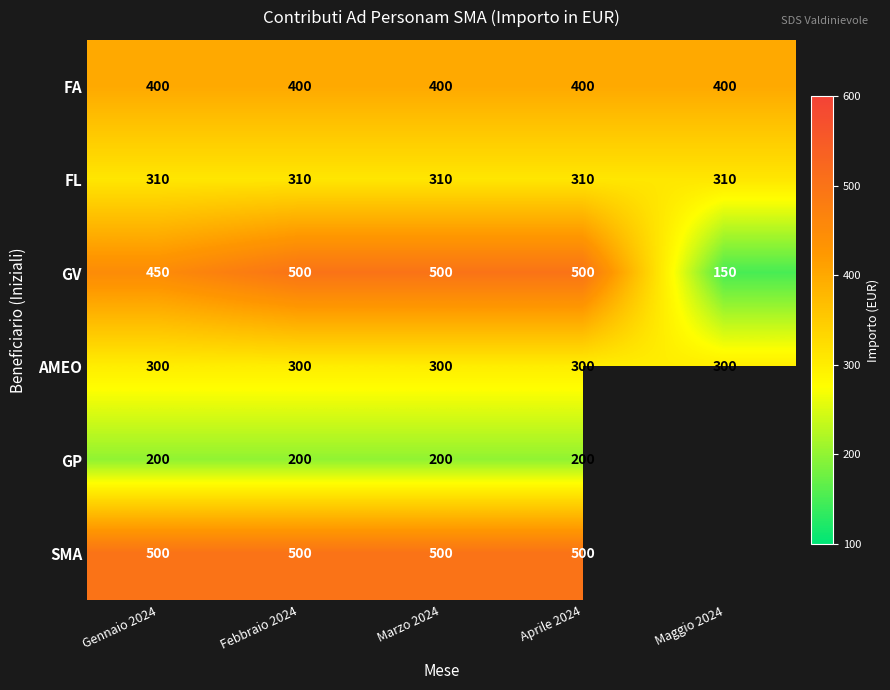

Is it true that AMEO equals 481 at Aprile 2024?

False